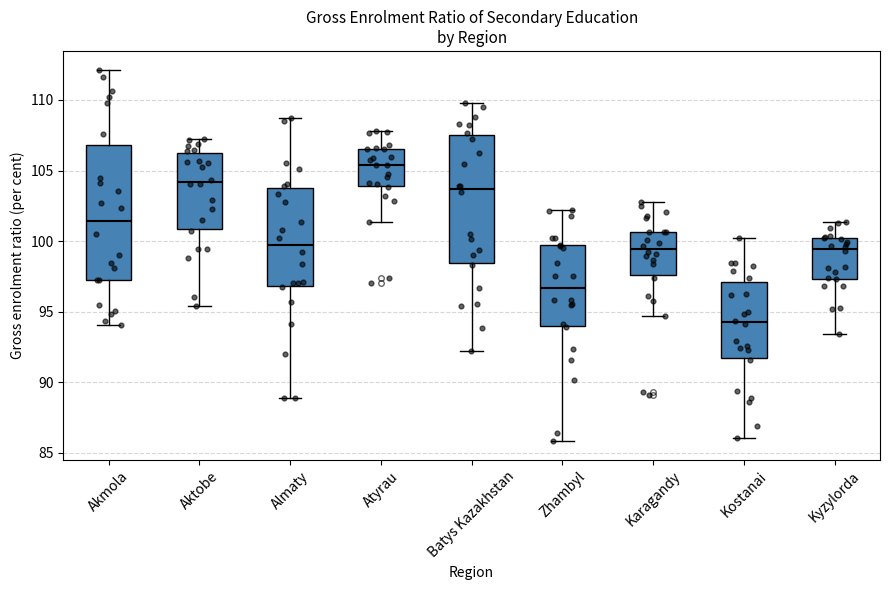

Comparing the boxes themselves (not the whiskers), which one is the tallest?

Akmola